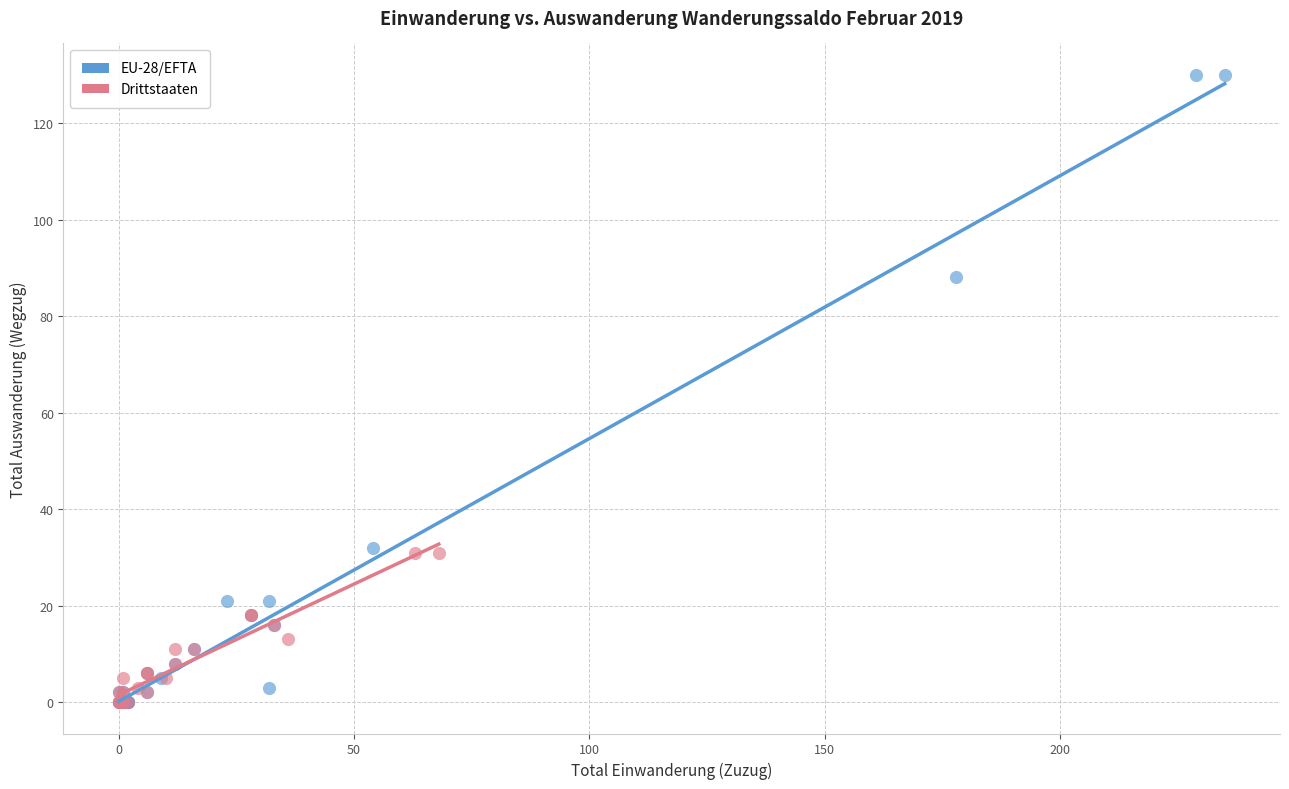

Which series contains the highest Y value?

EU-28/EFTA